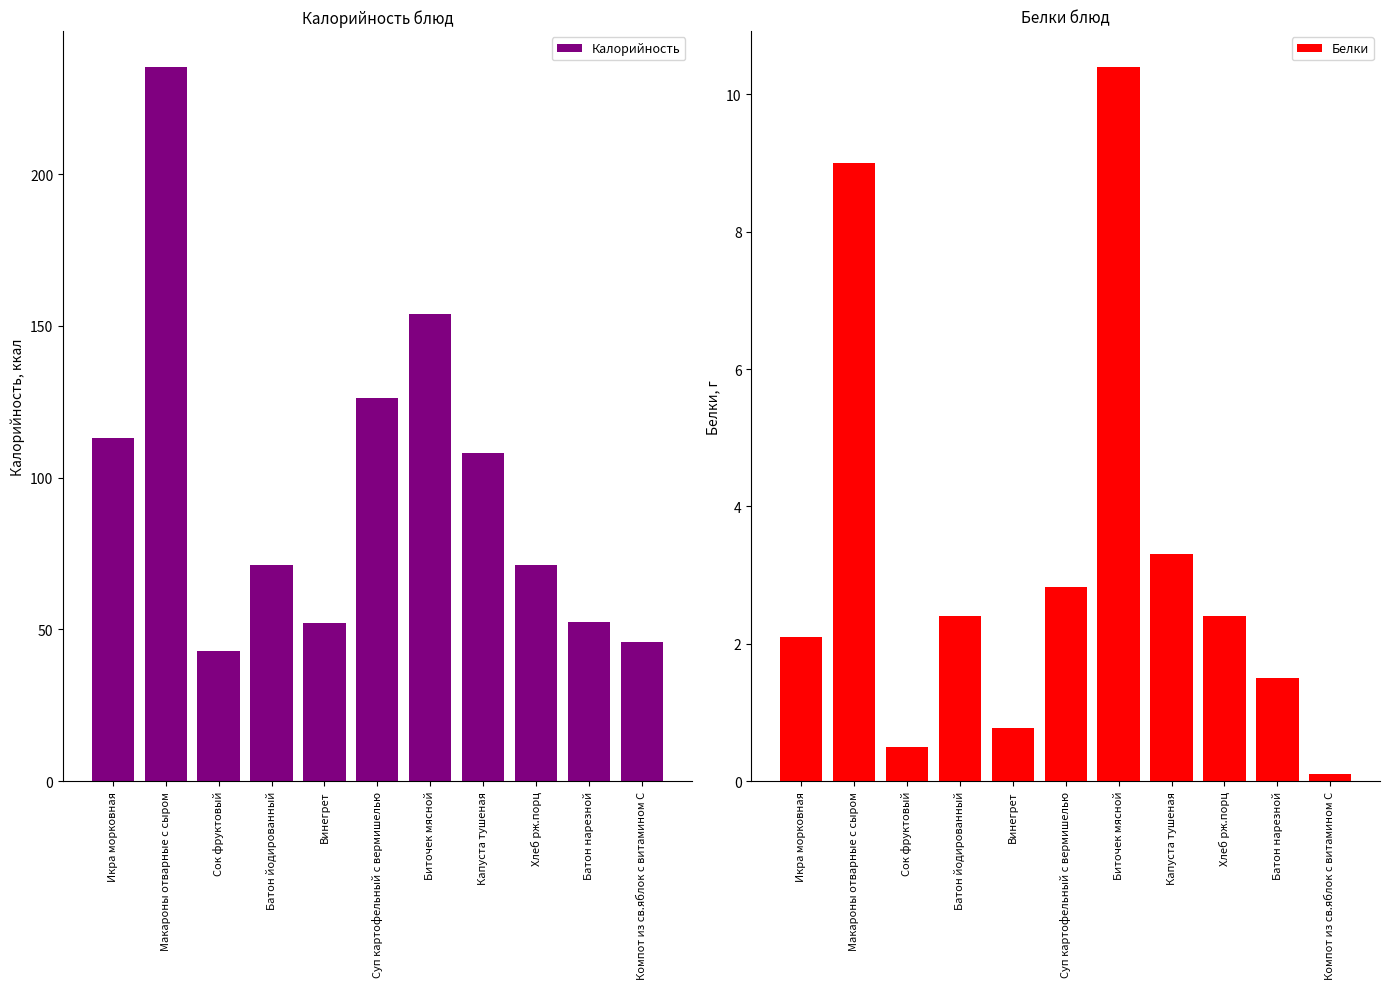

What is the difference between the Калорийность values at Хлеб рж.порц and Суп картофельный с вермишелью?

54.9